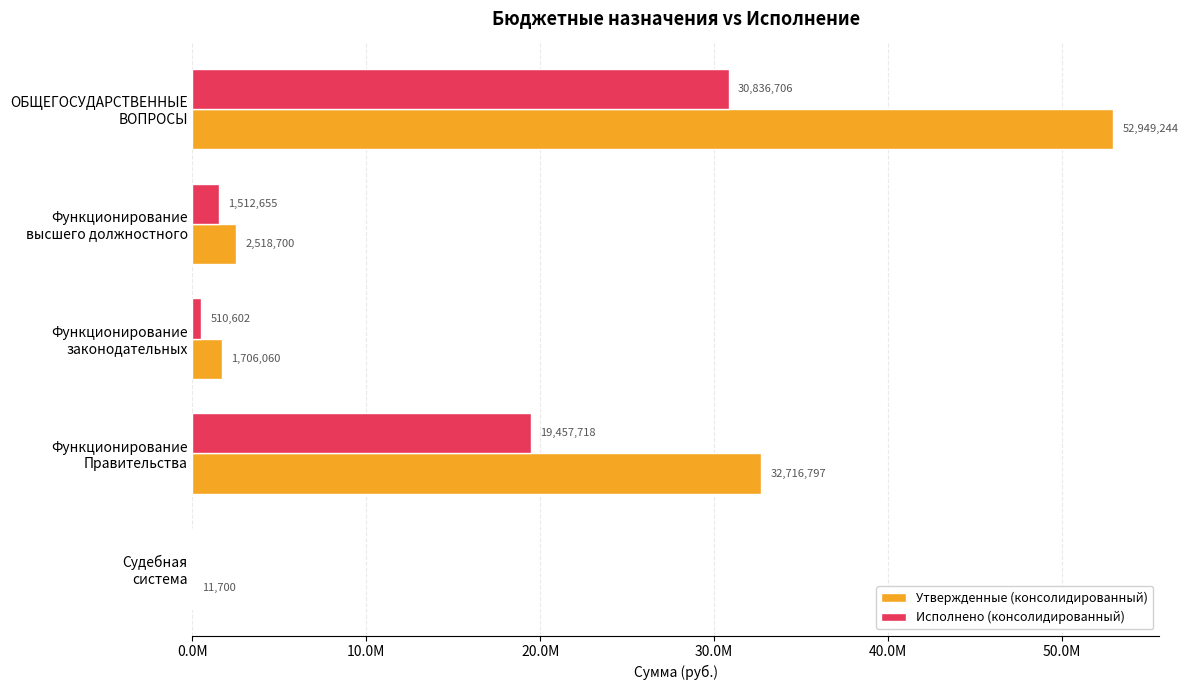

What are all the series names shown in the legend?

Утвержденные (консолидированный), Исполнено (консолидированный)